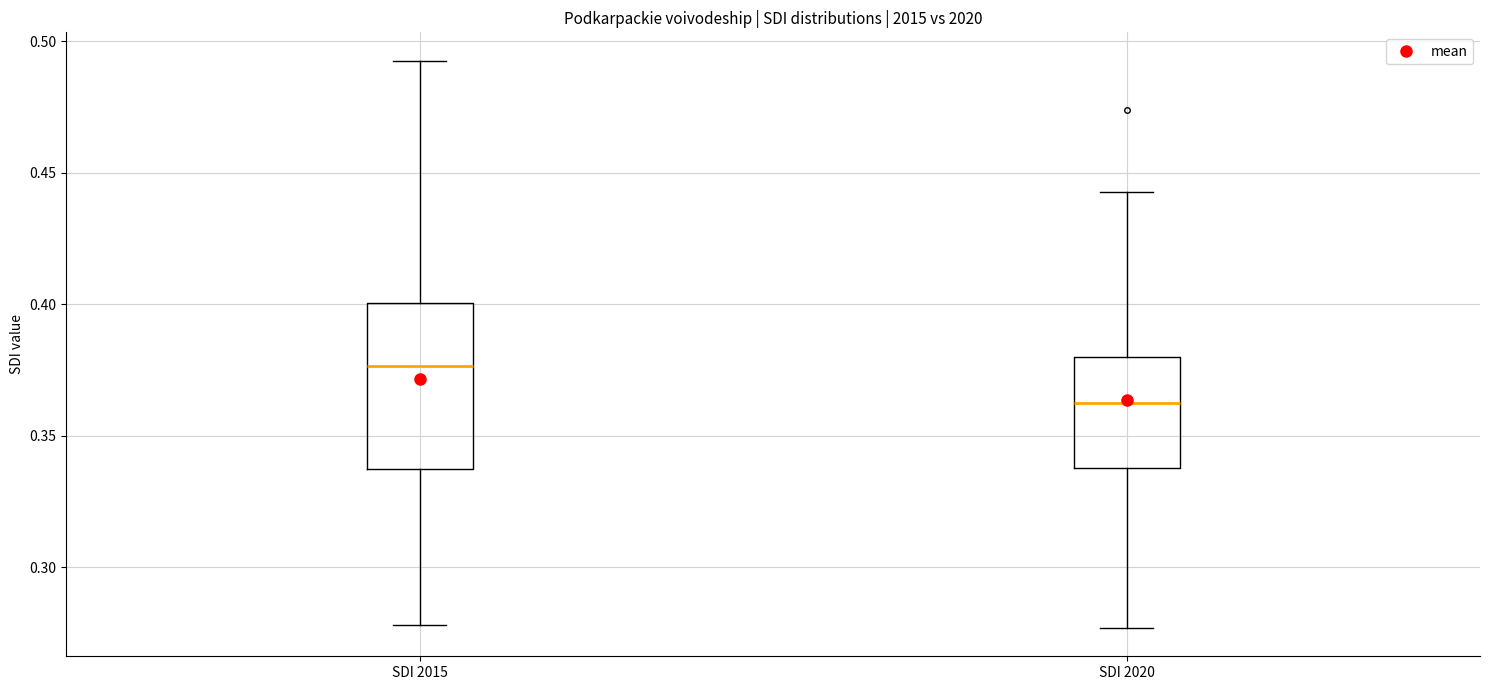

Reading left to right, transcribe this box plot: for each box, give where its median line is, the range the box spans, and where its two whiskers end, as read against the y-axis. The values are not printed on the chart, so give them approximately, as read against the axis.

SDI 2015: median 0.375, box 0.335 to 0.400, whiskers 0.280 to 0.495
SDI 2020: median 0.360, box 0.340 to 0.380, whiskers 0.275 to 0.440